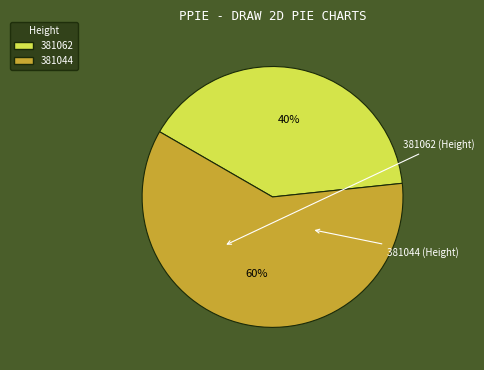

What is the ratio of the value at 381062 to the value at 381044?

0.7